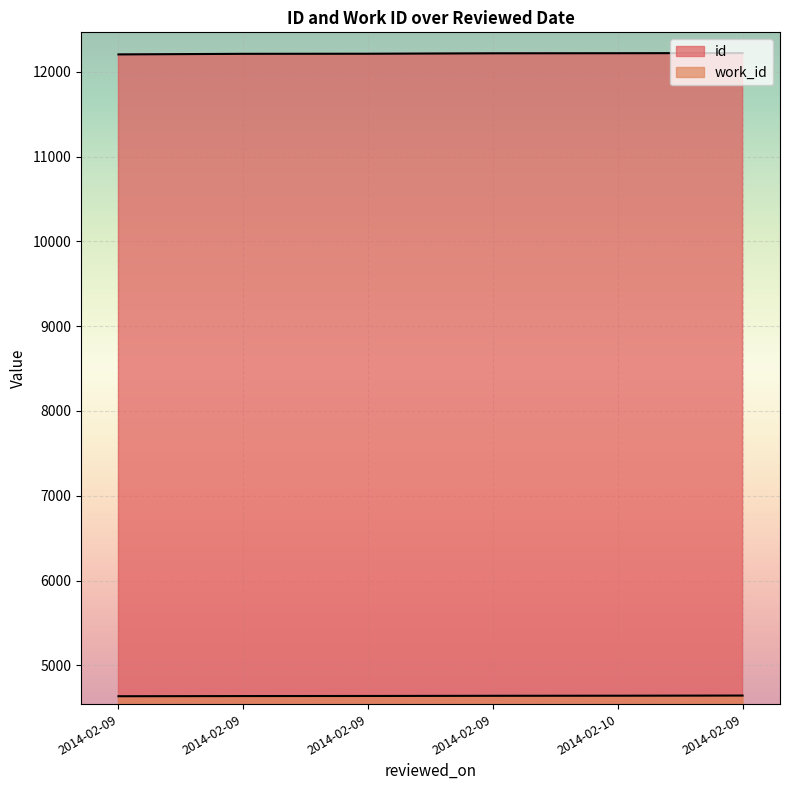

At which label is id closest to 12214?

2014-02-09